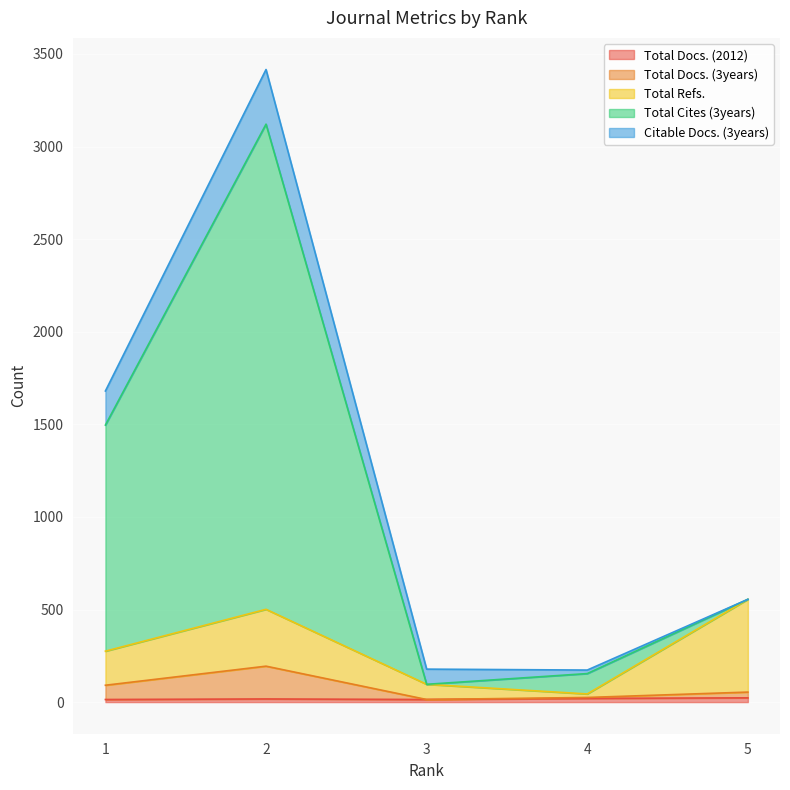

Is the value of Total Docs. (3years) at 2 greater than the value of Total Docs. (2012) at 5?

Yes